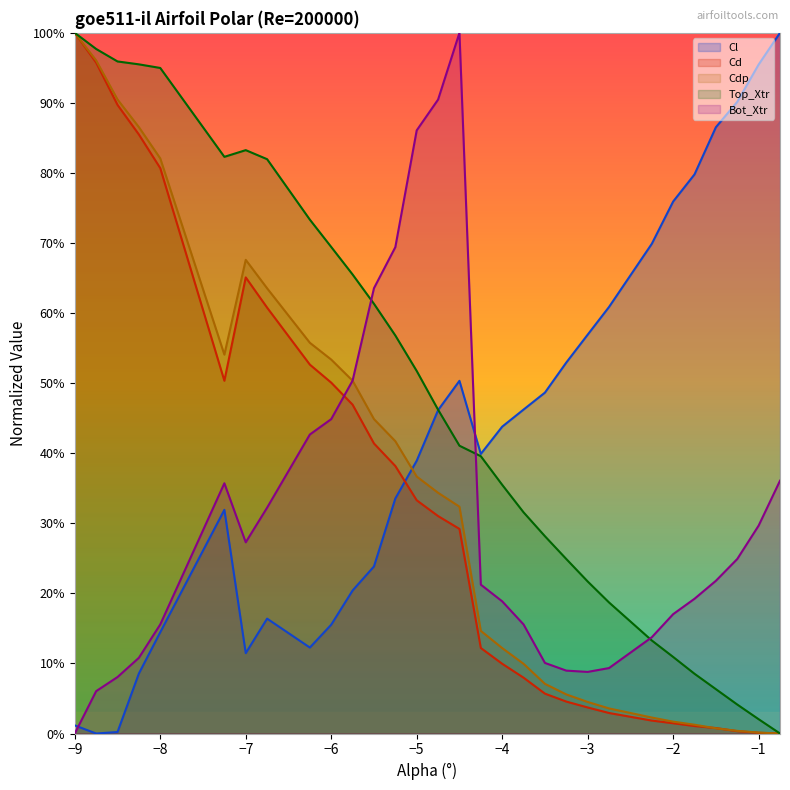

What is the difference between the maximum and minimum values in the Cd series?

1.0